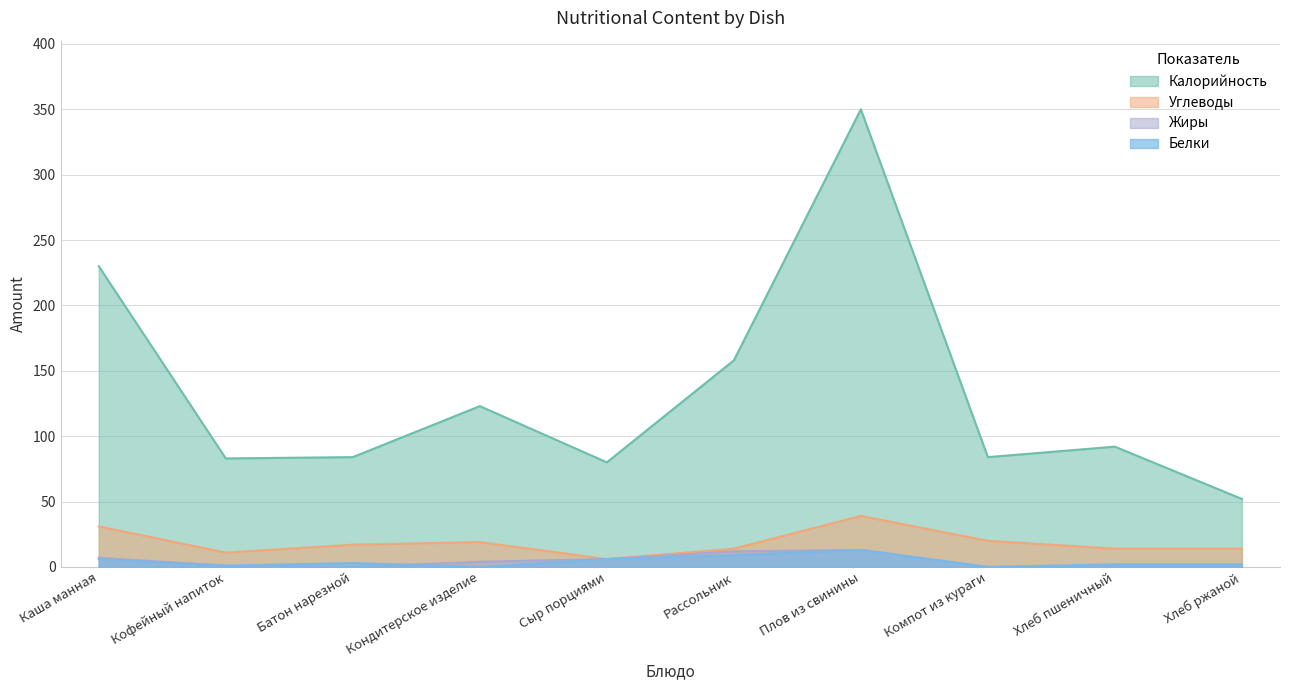

At Сыр порциями, list the series in order from largest to smallest.

Калорийность, Белки, Жиры, Углеводы